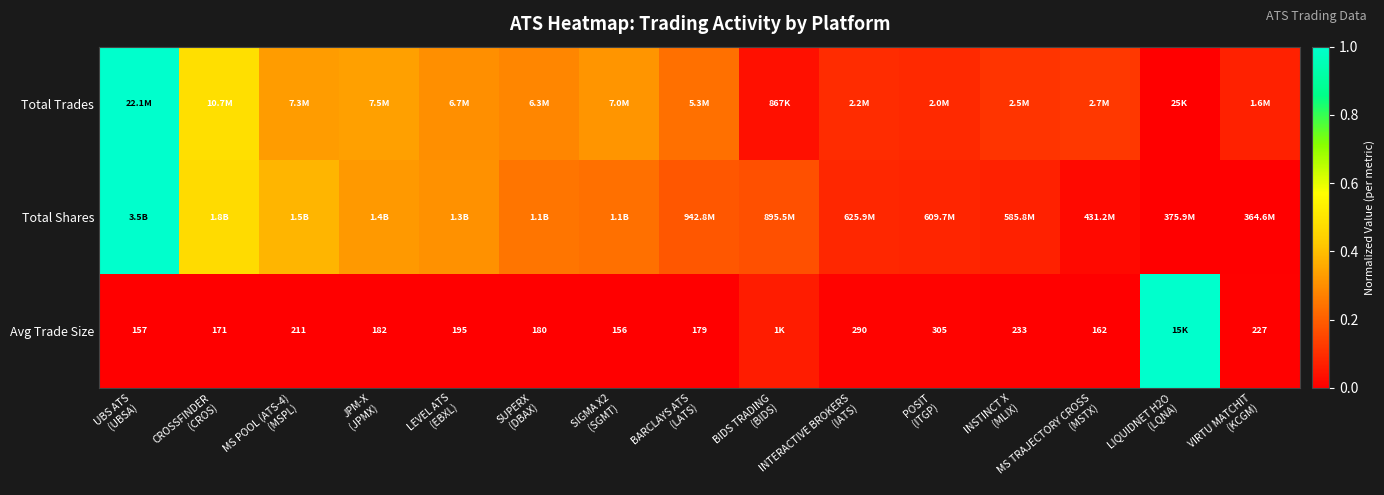

What is the approximate value of Total Trades at SIGMA X2 (SGMT)?

0.3